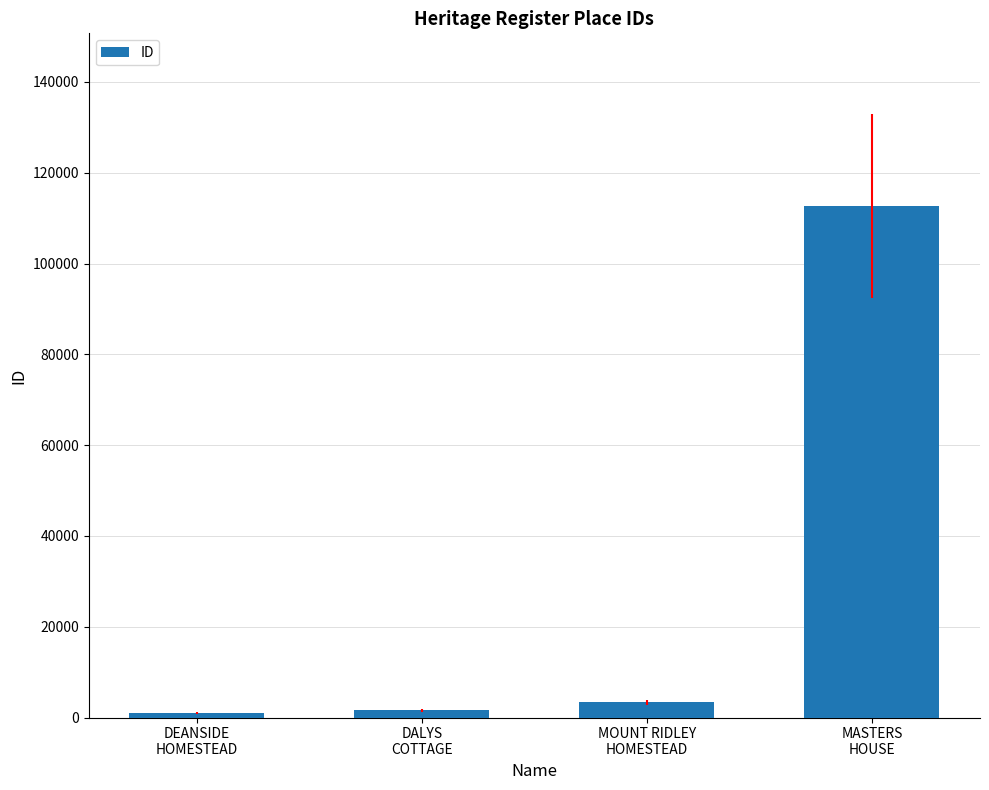

What is the change in value from DALYS
COTTAGE to MOUNT RIDLEY
HOMESTEAD?

+1749